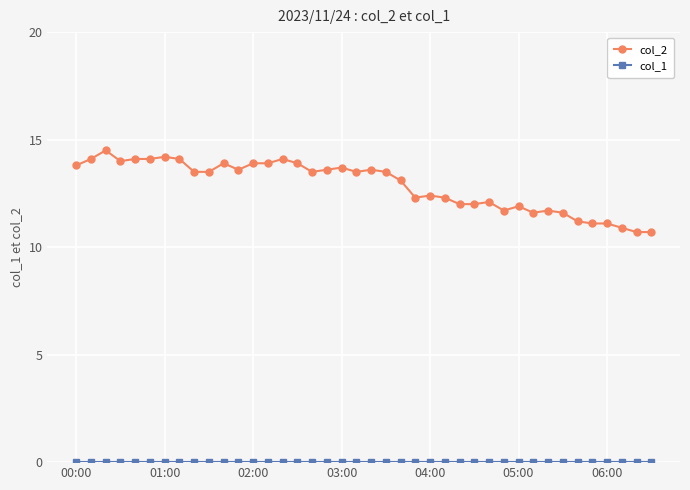

What is the value of the col_2 point at the 23rd from the left?

13.1